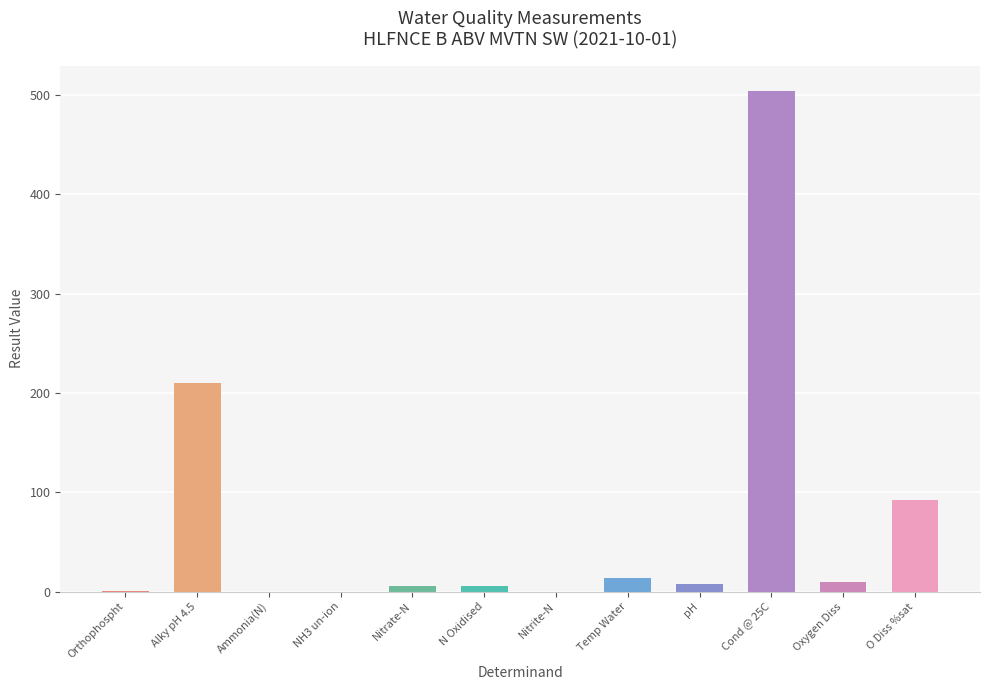

Where is the data nearest to the value 252?

Alky pH 4.5